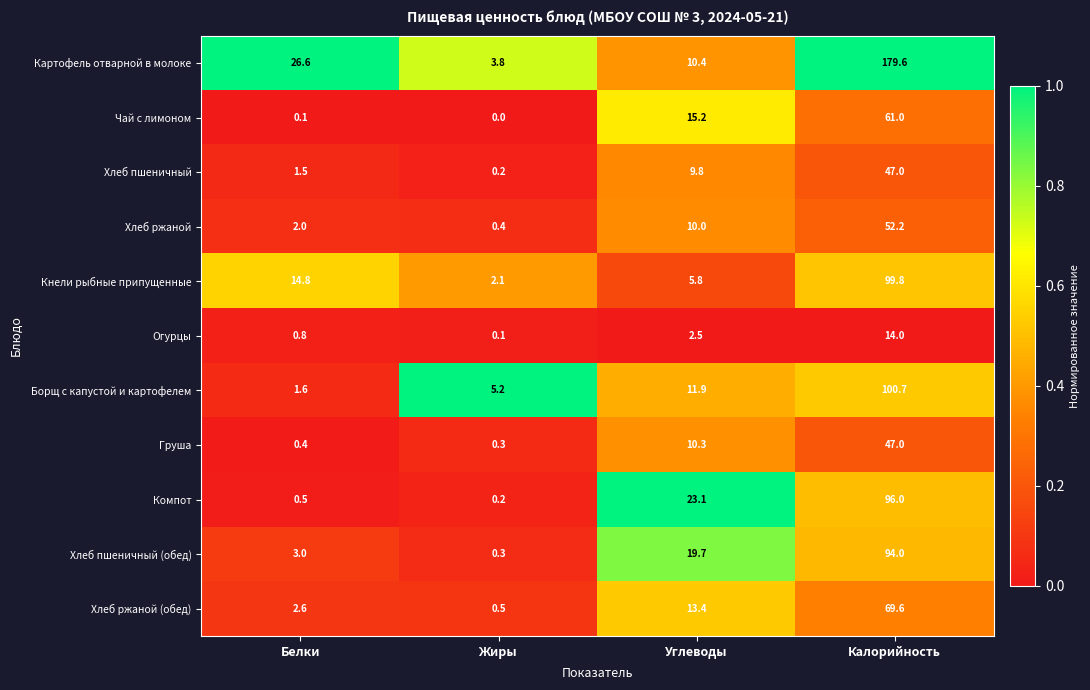

Is it true that Картофель отварной в молоке equals 179.6 at Калорийность?

True